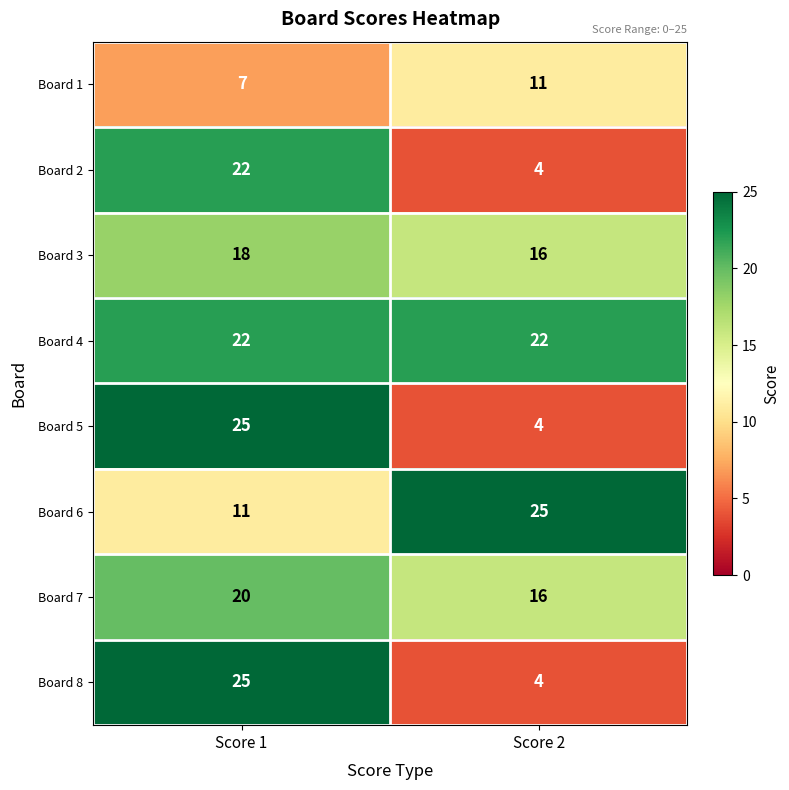

Rank the categories by Board 8 value from highest to lowest.

Score 1, Score 2